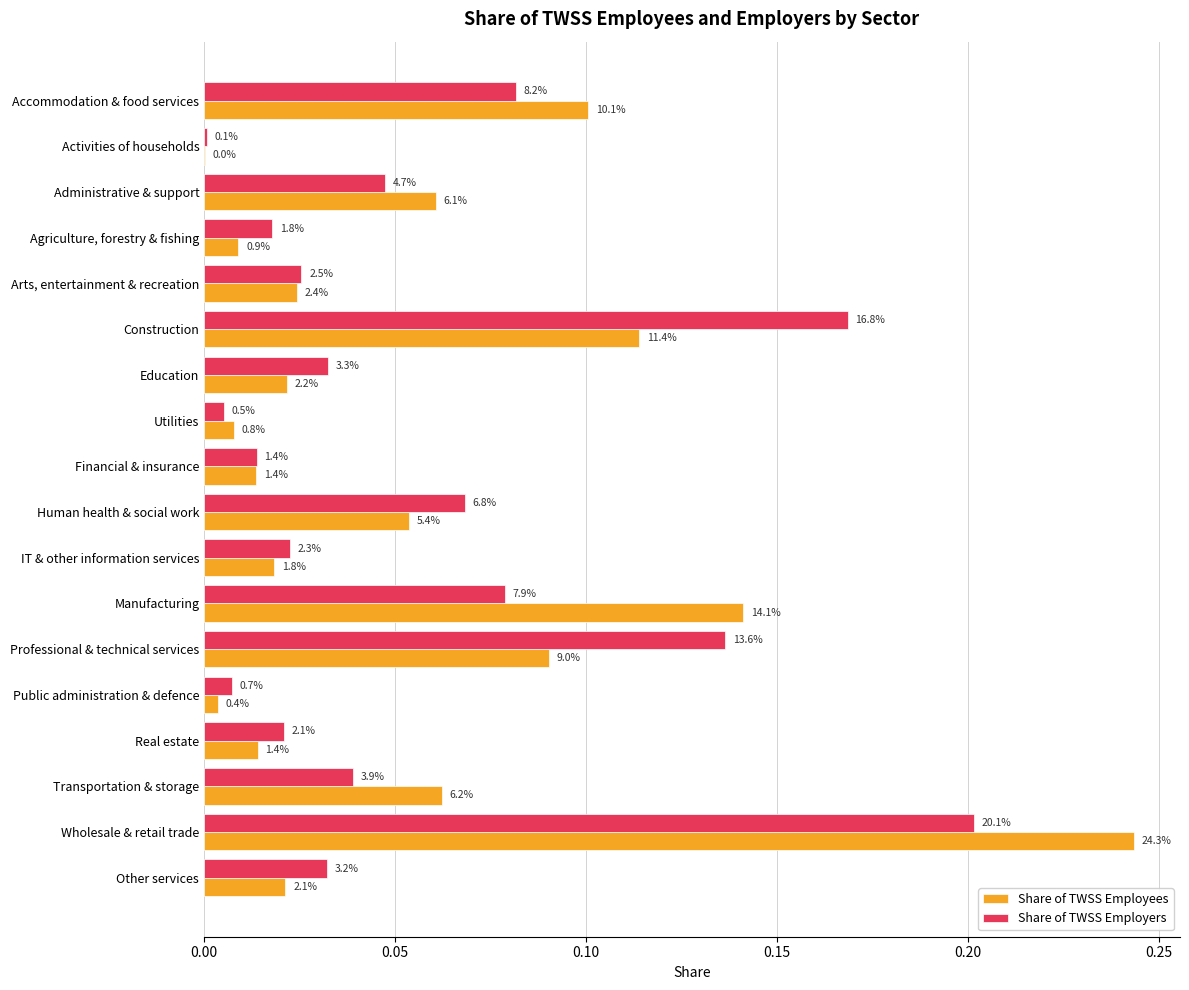

Rank the series by their maximum value, from lowest to highest.

Share of TWSS Employers, Share of TWSS Employees